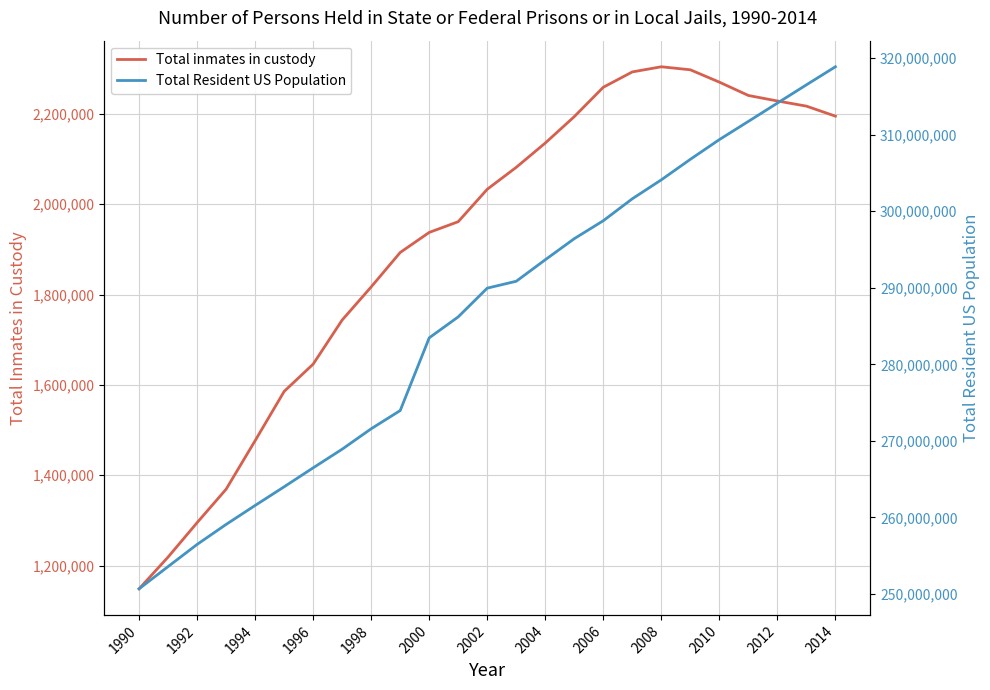

What is the highest value of the Total inmates in custody series?

2304115